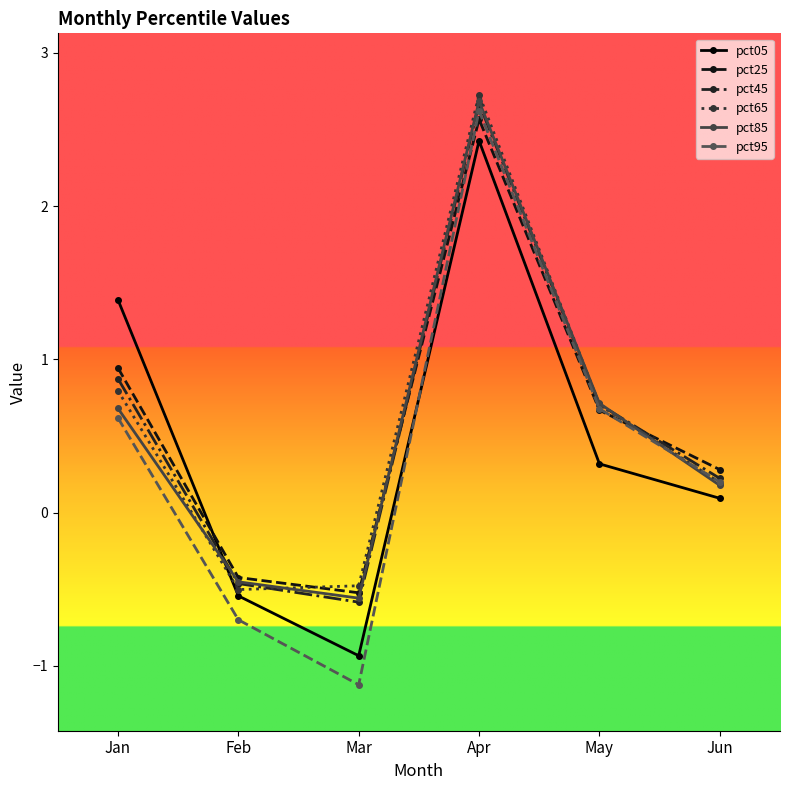

What is the total value across all series at Apr?

15.7